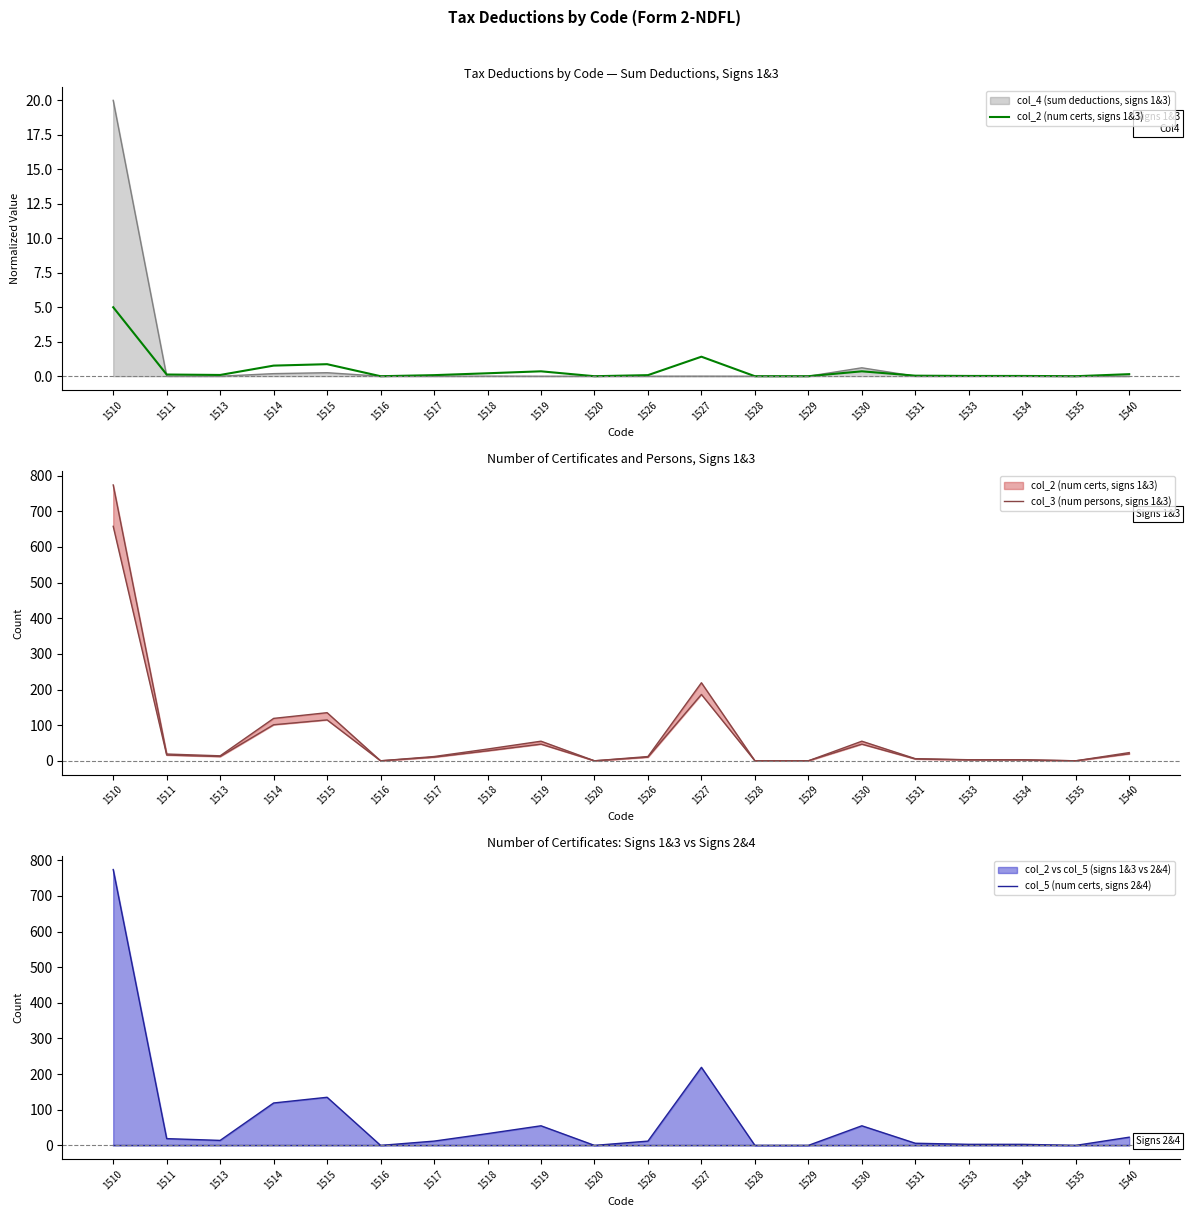

True or false: col_2 (num certs, signs 1&3) has a value of -3.3 at 1535.

False